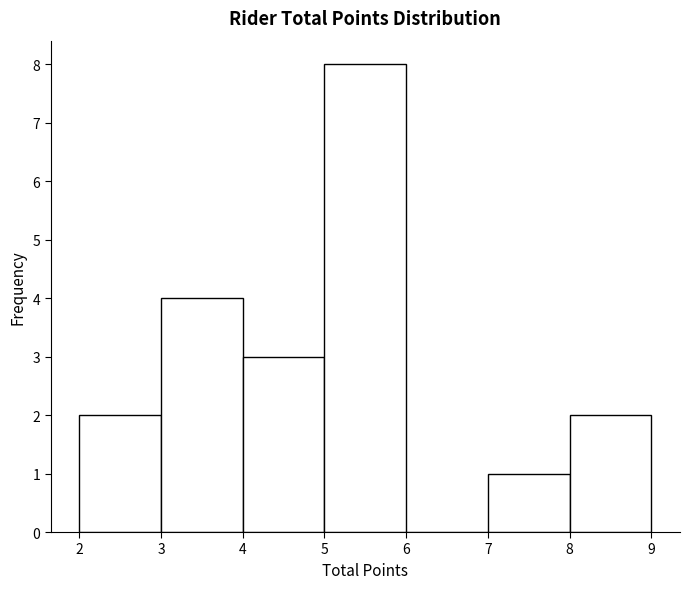

Which range on the x-axis has the tallest bar?

5 to 6